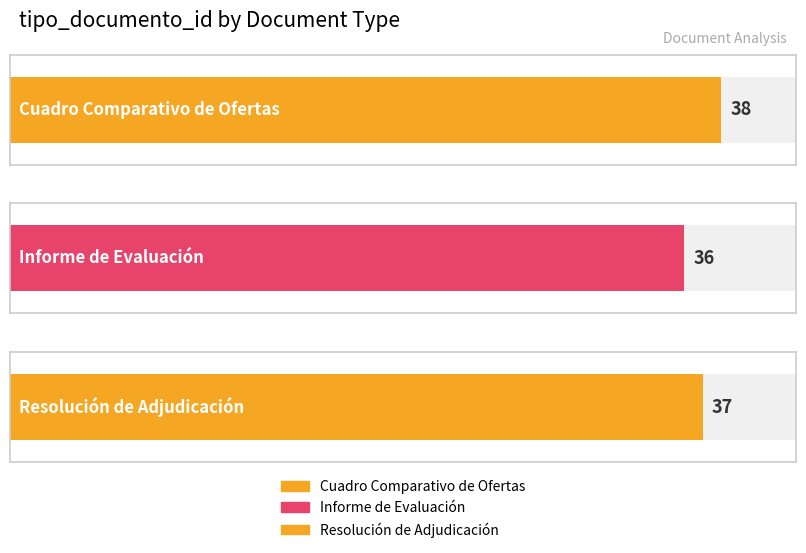

Reading left to right, transcribe all the data shown in this chart.

38	36	37